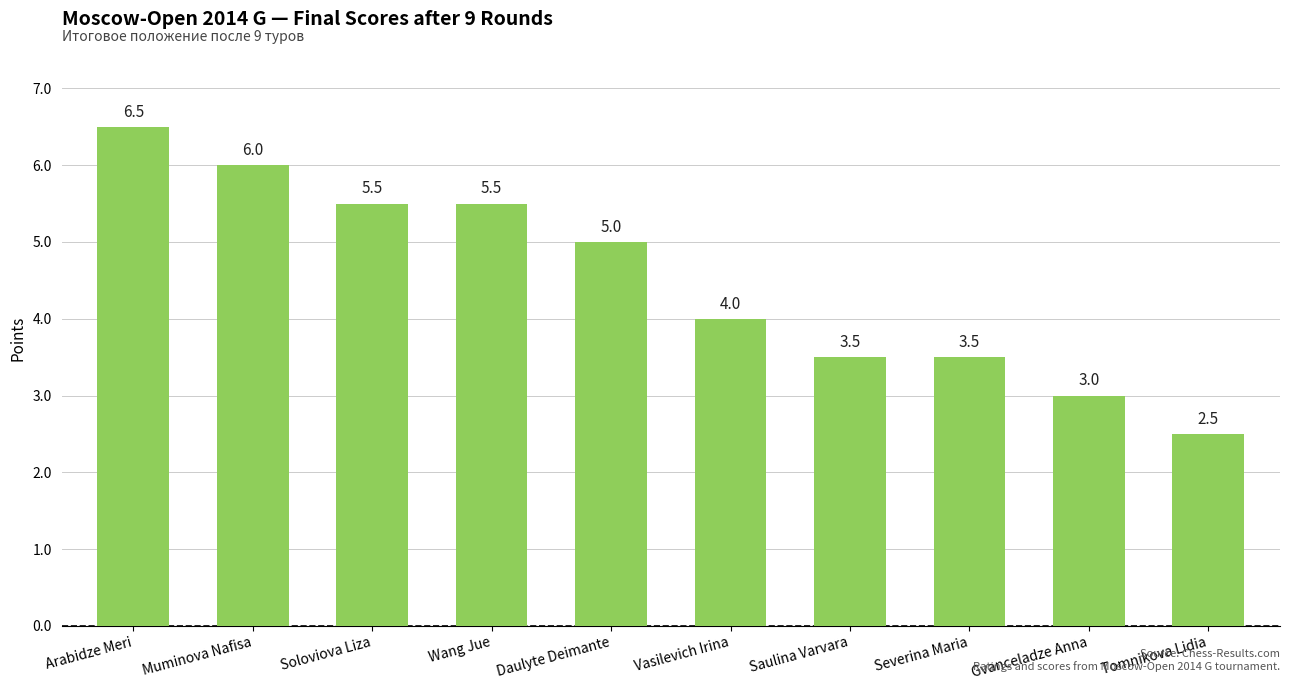

The value at Soloviova Liza is 2.5. True or false?

False